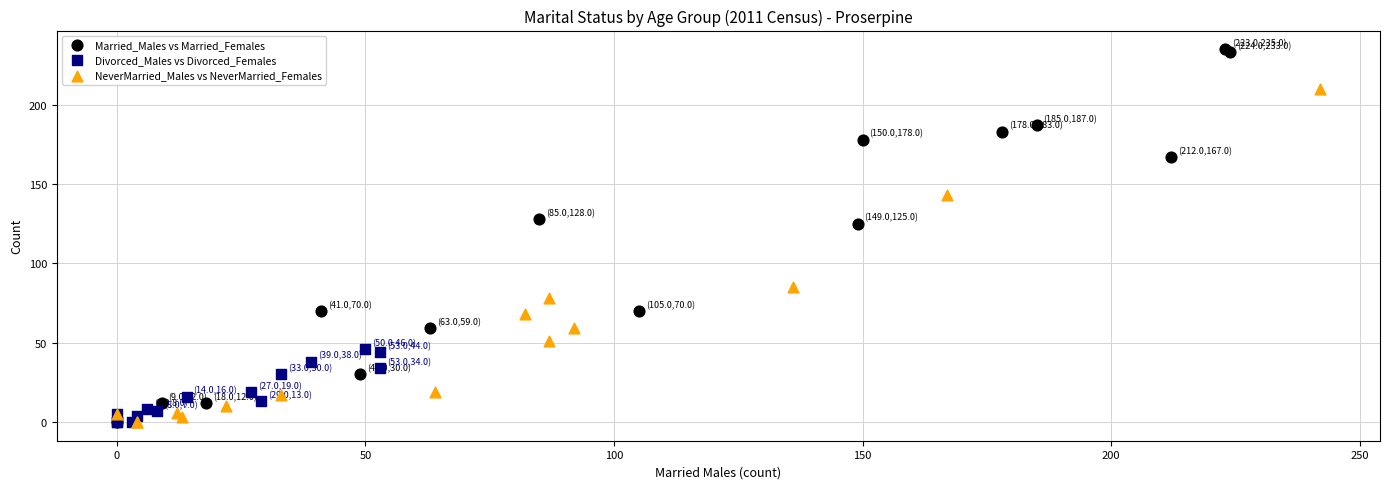

Which series contains the highest Y value?

Married_Males vs Married_Females